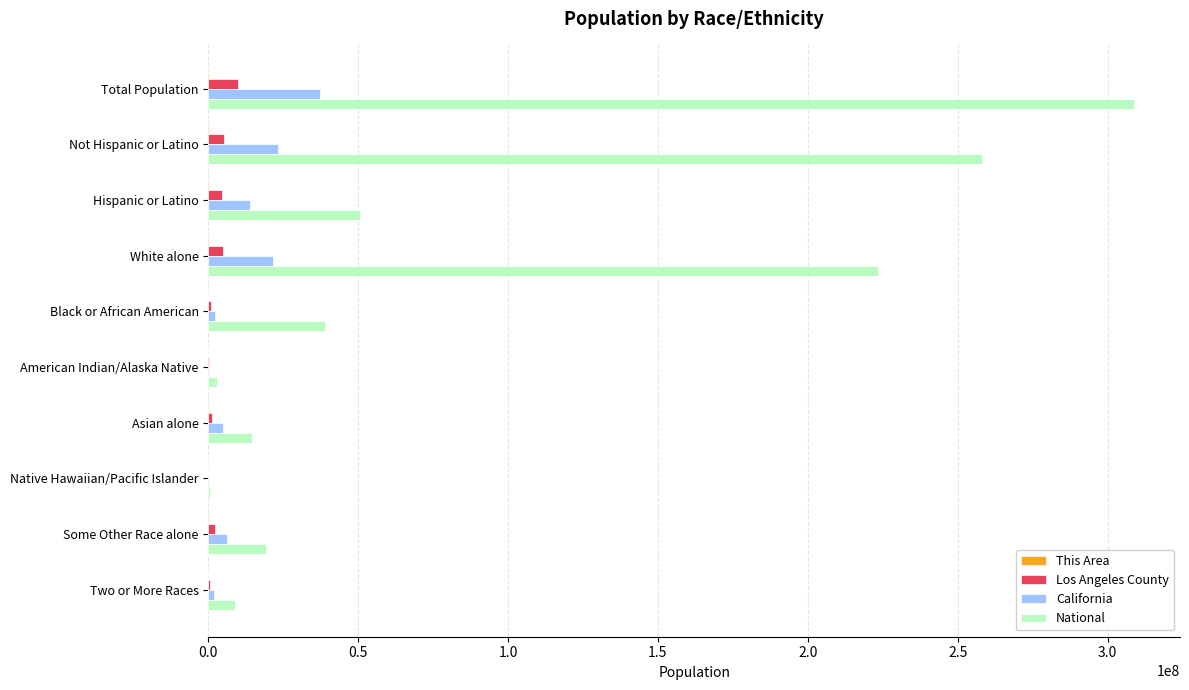

The National series shows 14674252 at Asian alone. True or false?

True